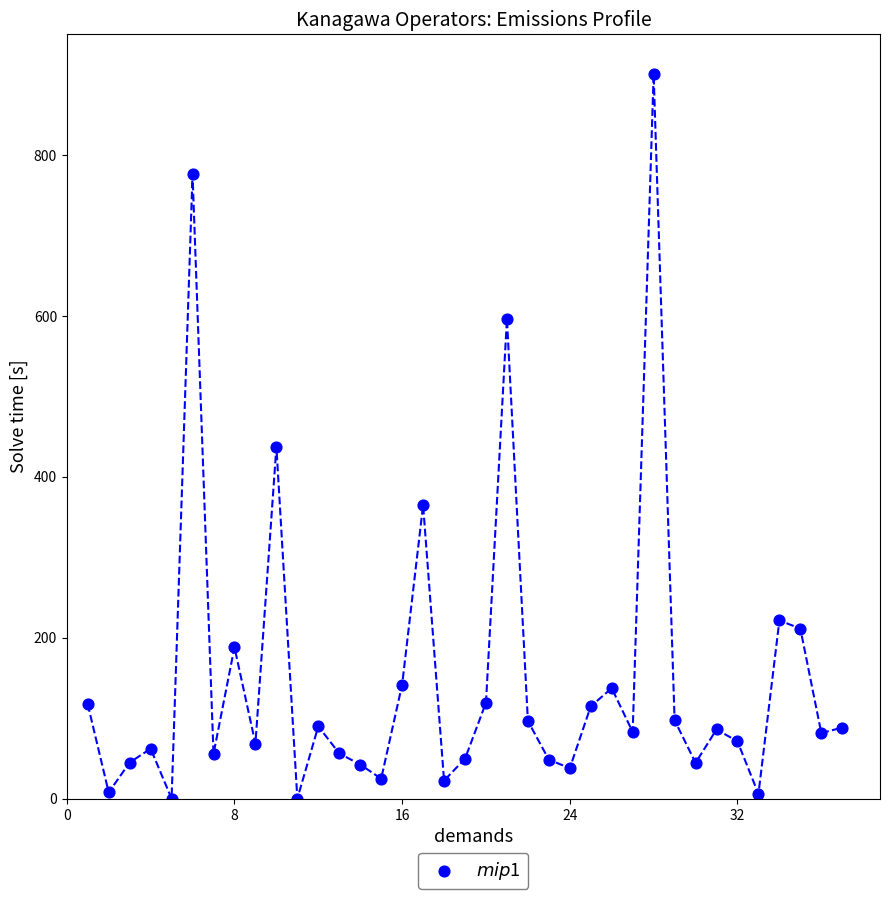

What is the range of Y values (max minus min)?

900.0